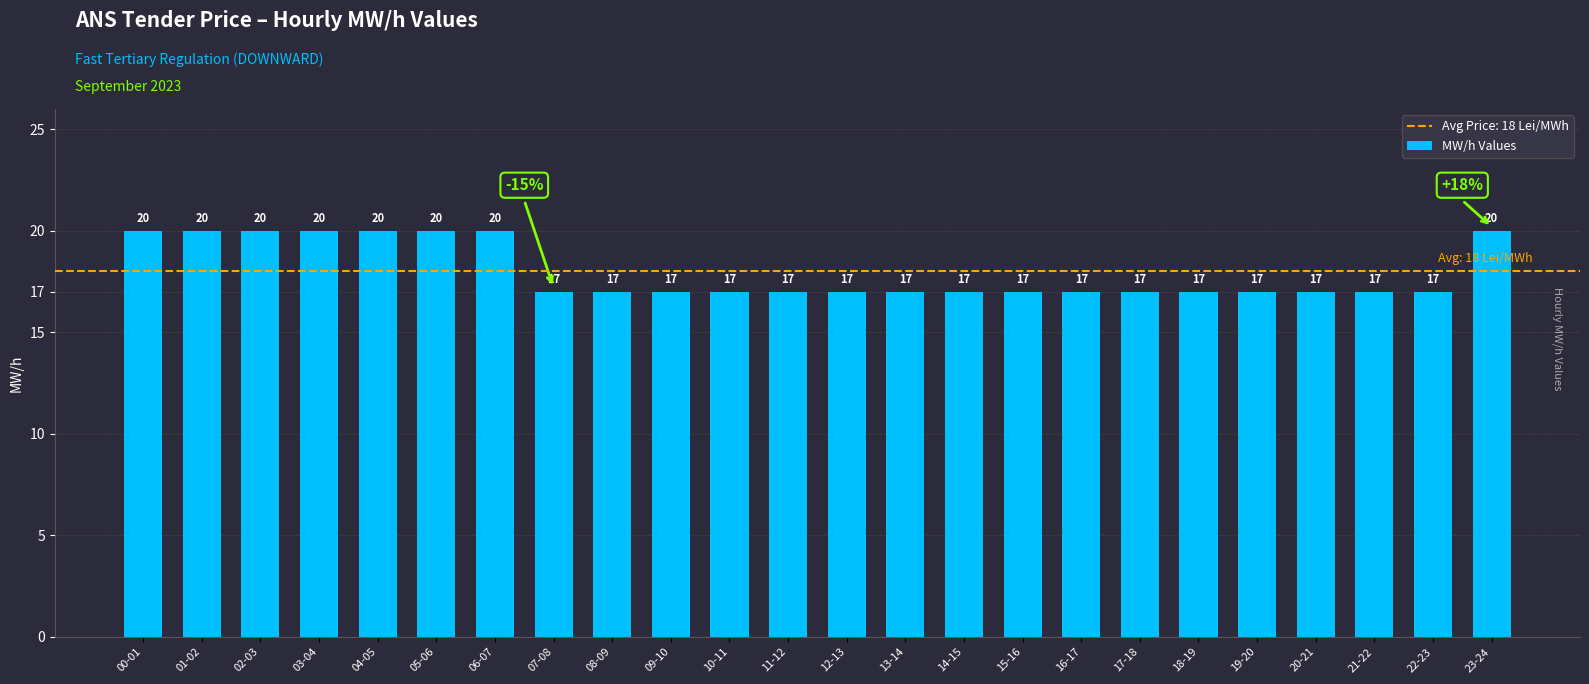

How many bars are there in total?

24